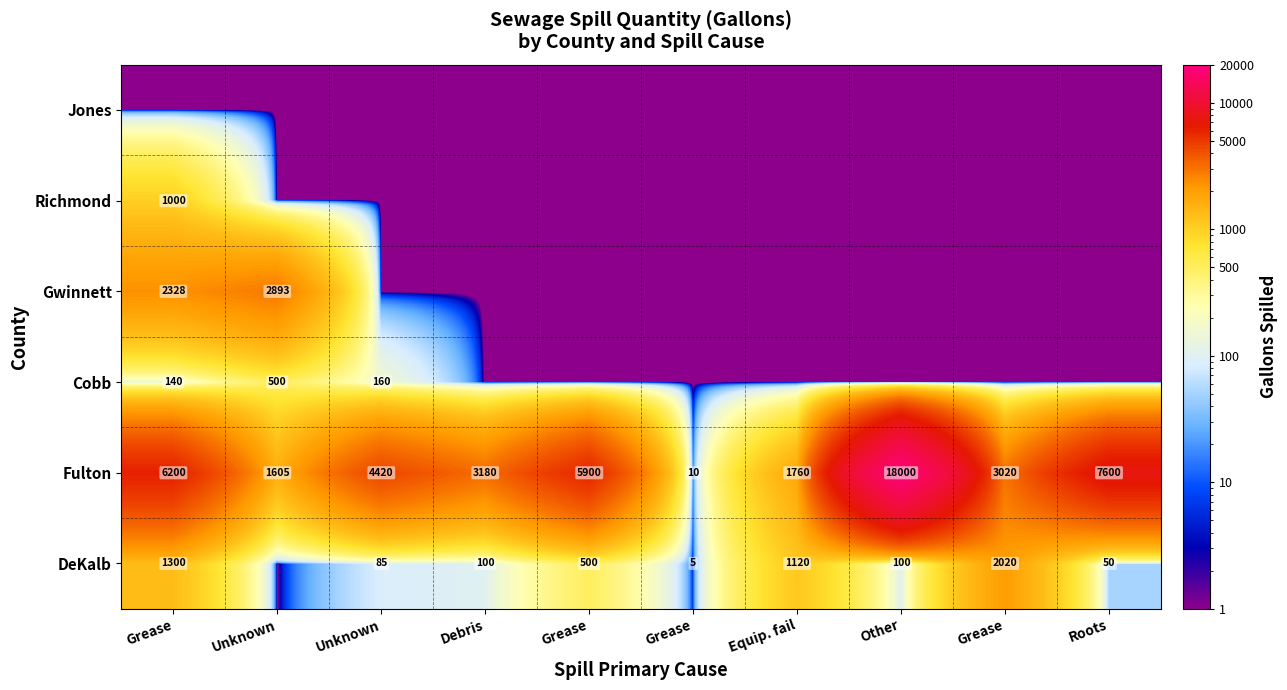

True or false: Fulton has a value of 3408.2 at Grease.

False